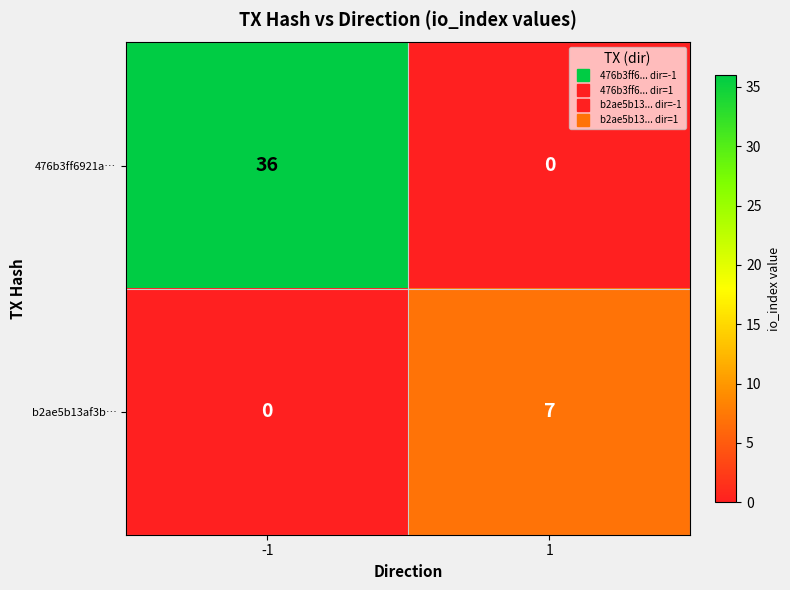

What is the greatest value displayed?

36